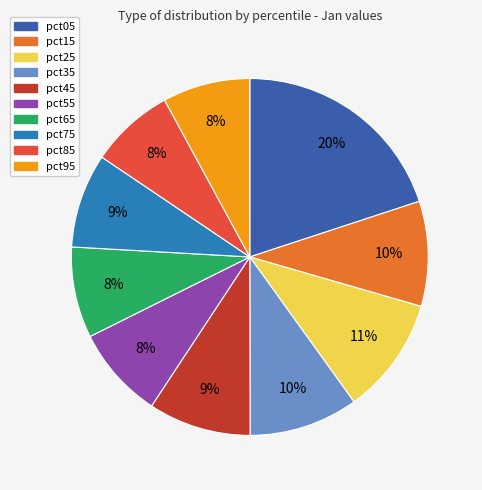

Count the number of slices in the pie.

10